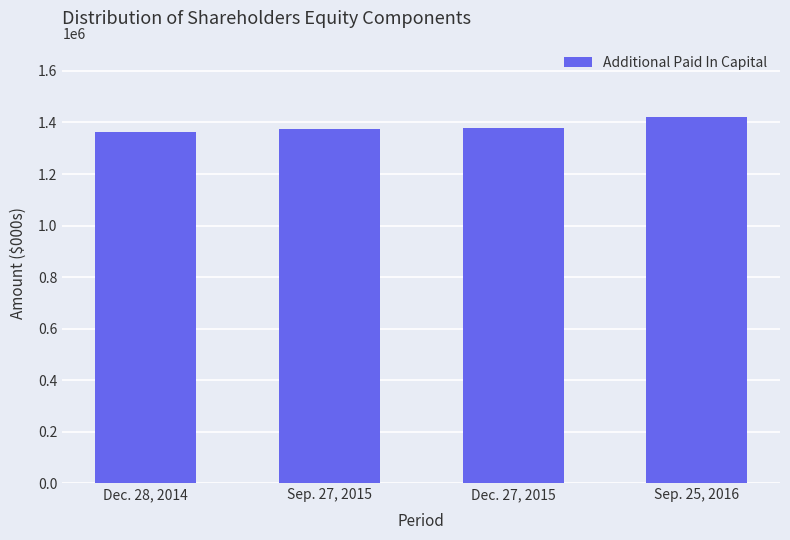

What is the greatest value displayed?

1422483